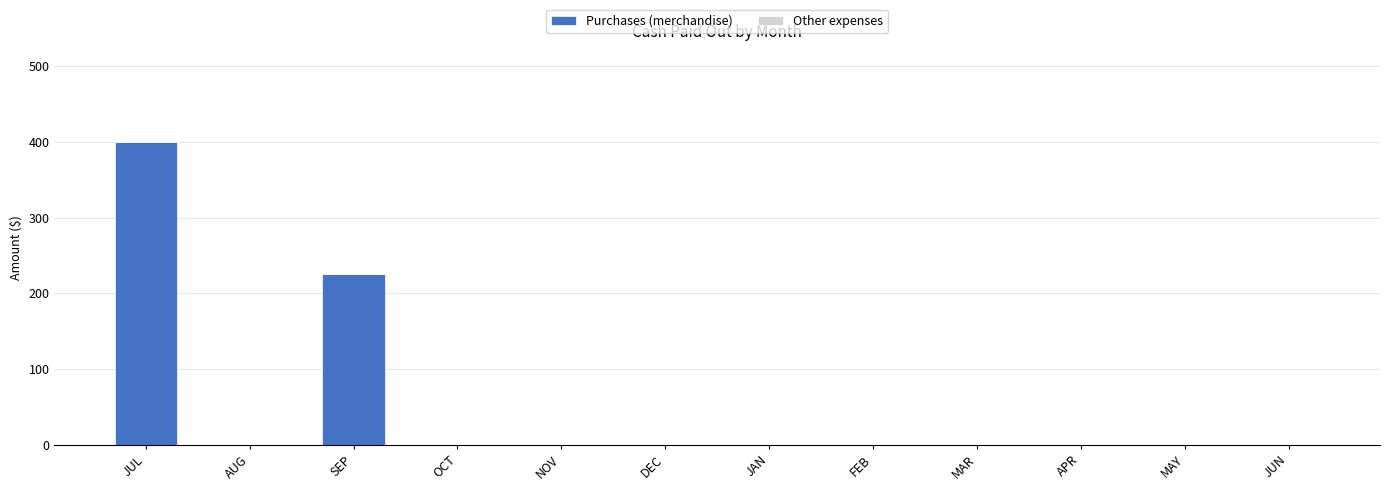

Is it true that the value at JUN is 0?

True